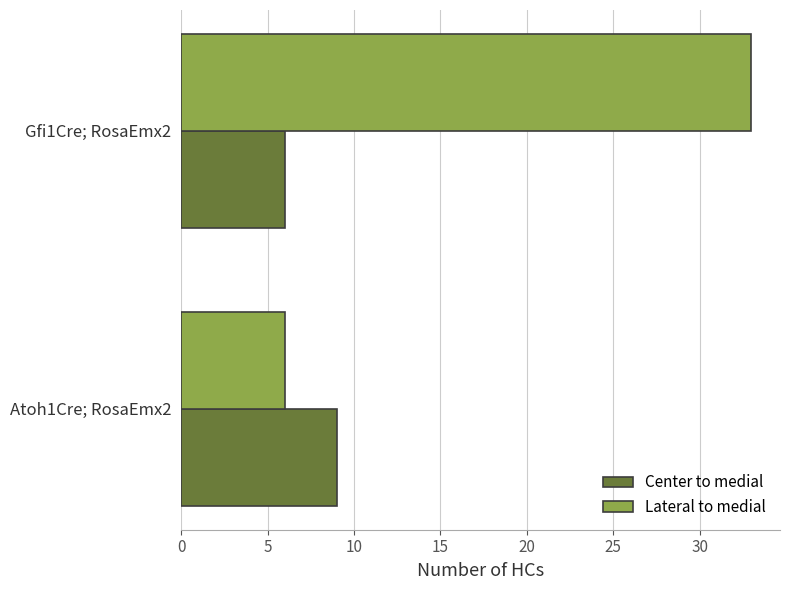

Where is Center to medial nearest to the value 7?

Gfi1Cre; RosaEmx2